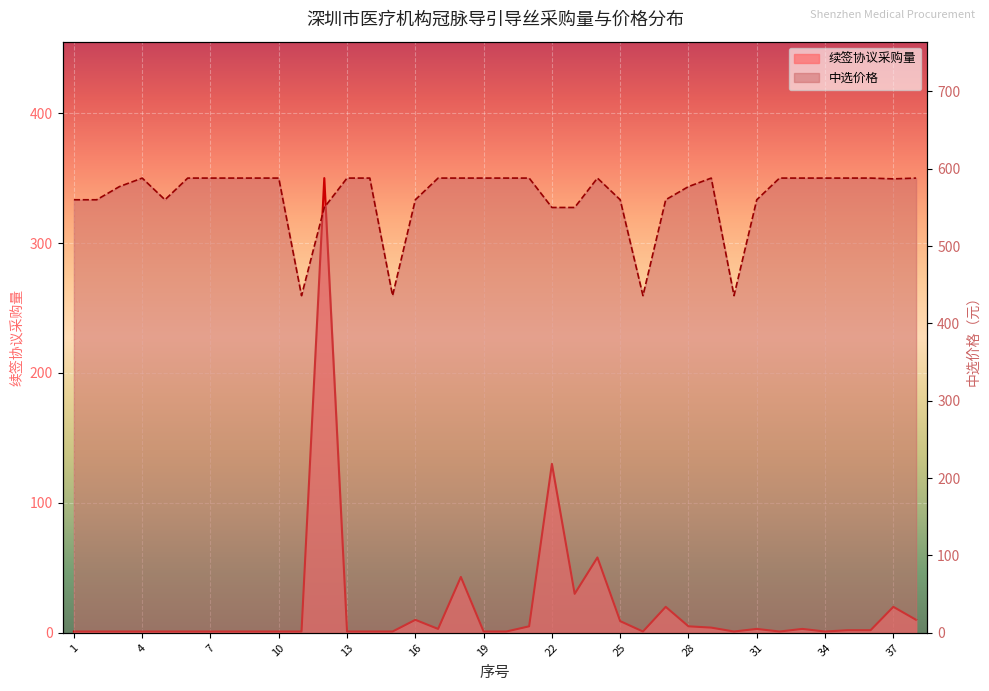

At which label does 续签协议采购量 reach its peak?

12